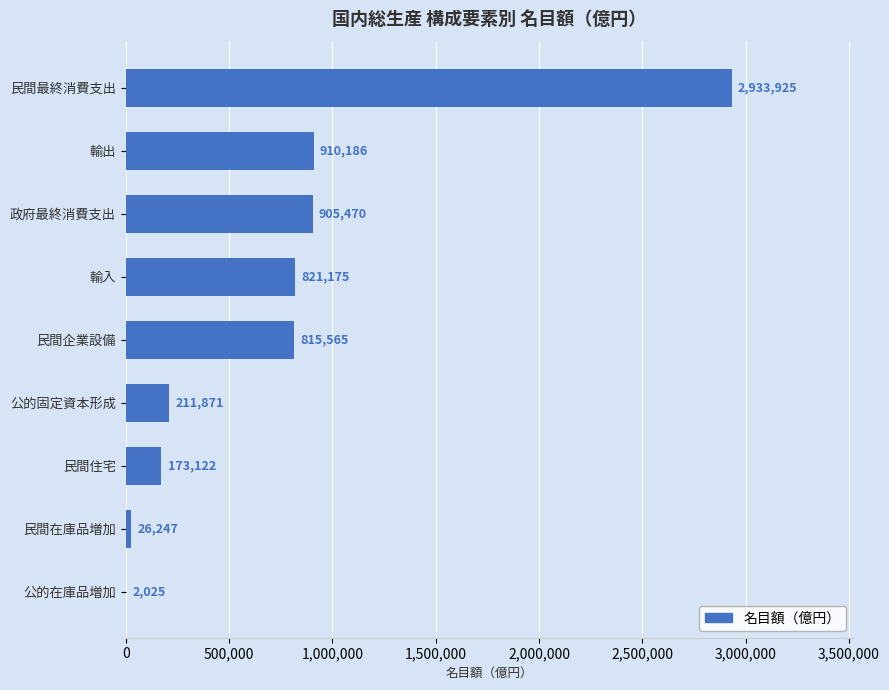

Reading bottom to top, list all the values displayed in this chart.

公的在庫品増加=2025	民間在庫品増加=26247	民間住宅=173122	公的固定資本形成=211871	民間企業設備=815565	輸入=821175	政府最終消費支出=905470	輸出=910186	民間最終消費支出=2933925